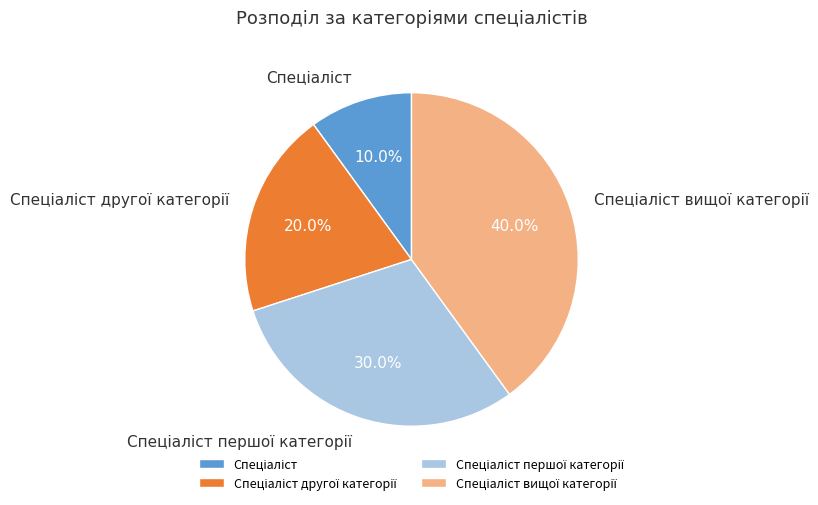

Is there any slice that represents more than half of the pie?

No